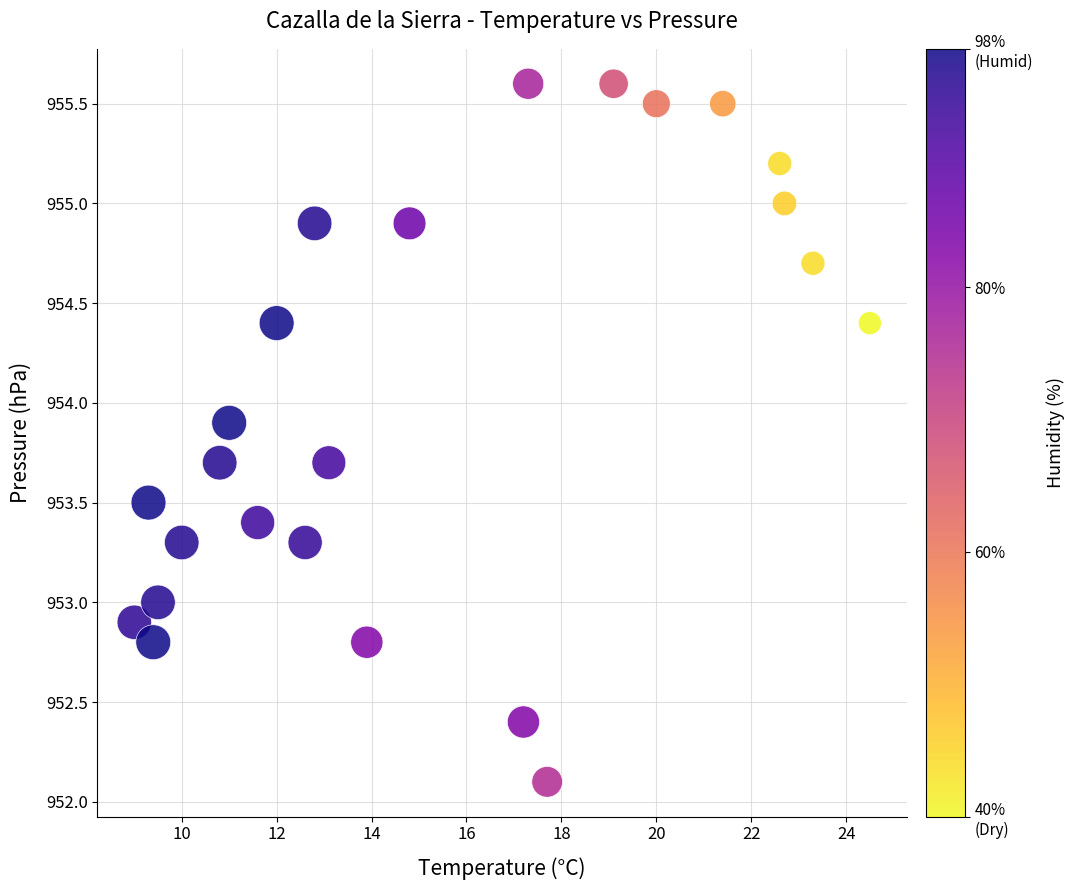

What is the range of X values (max minus min)?

15.5